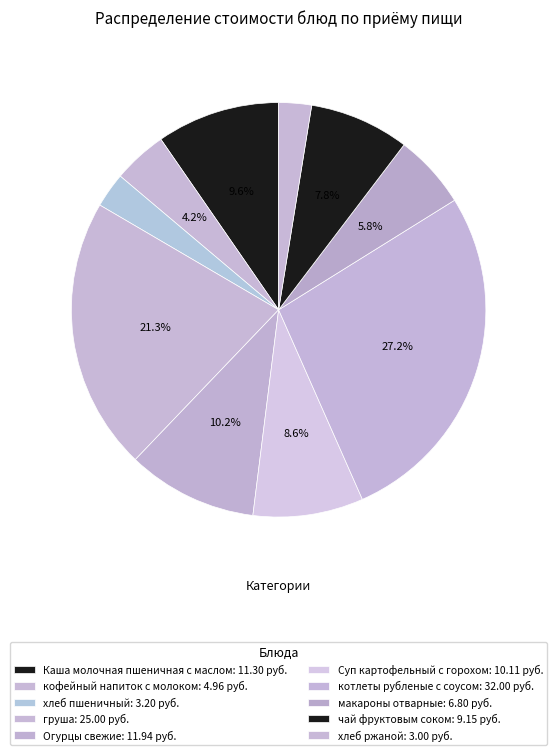

To the nearest percent, what portion does груша represent?

21%